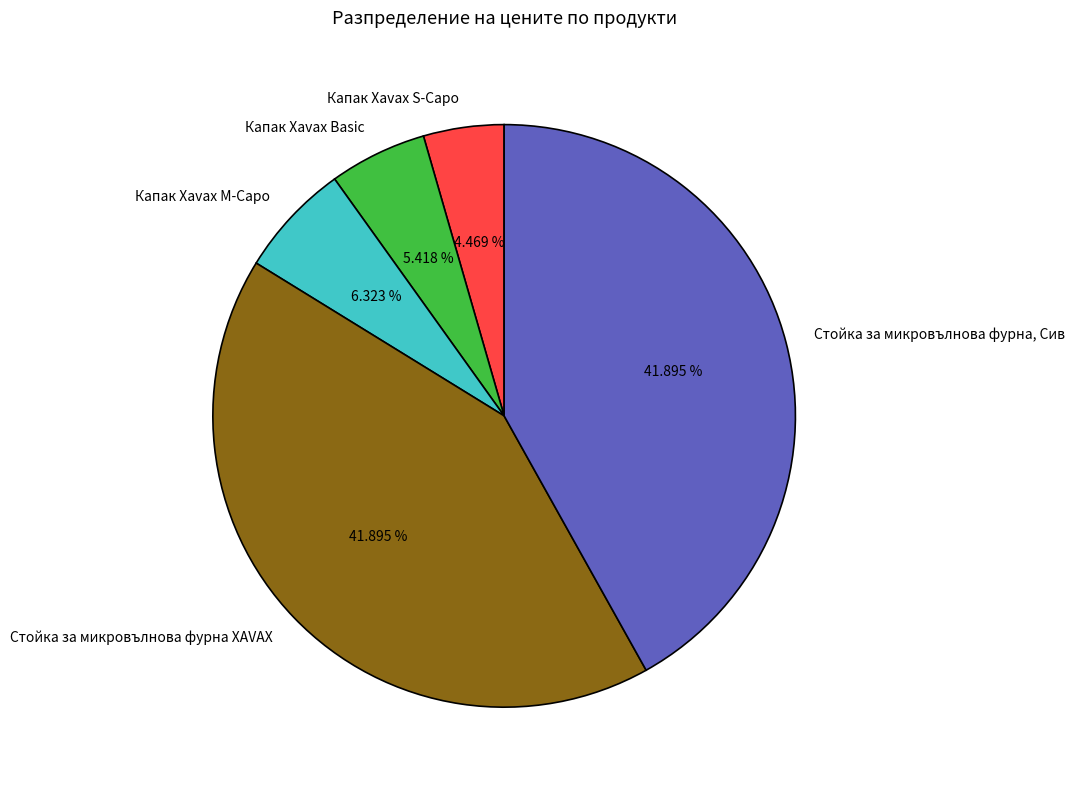

What percentage do Стойка за микровълнова фурна, Сив and Капак Xavax M-Capo together represent?

48.2%